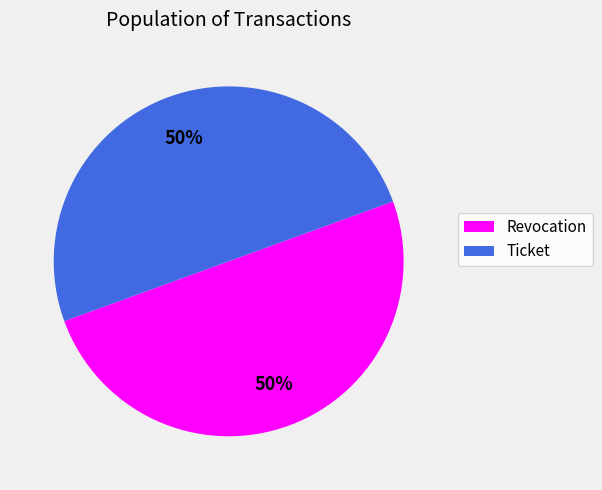

Do Revocation and Ticket together represent more than half of the pie?

Yes